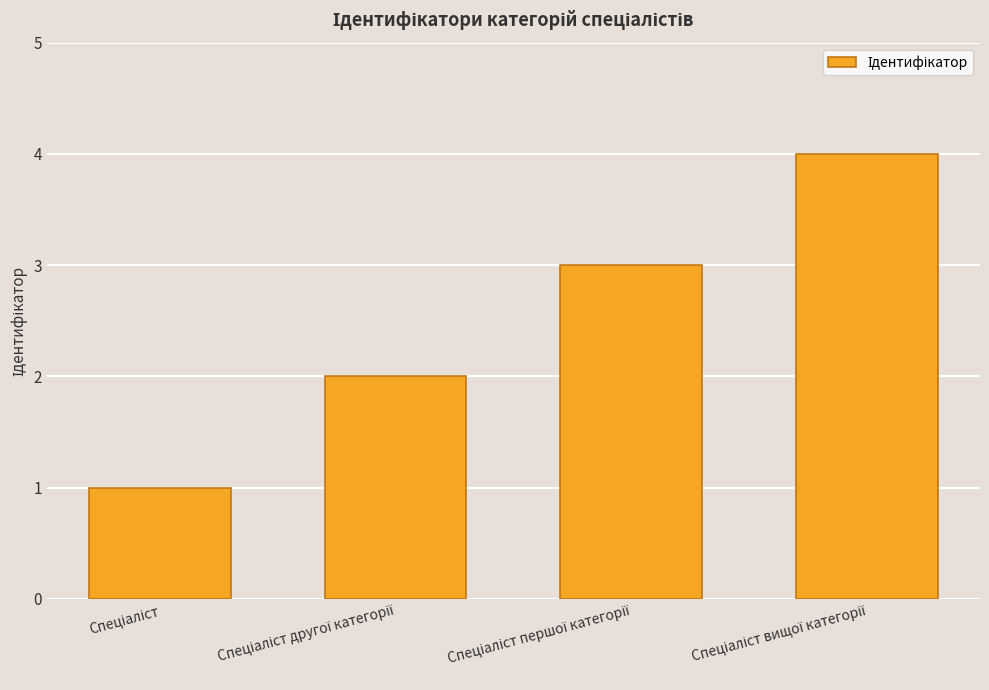

What is the difference between the maximum and minimum values?

3